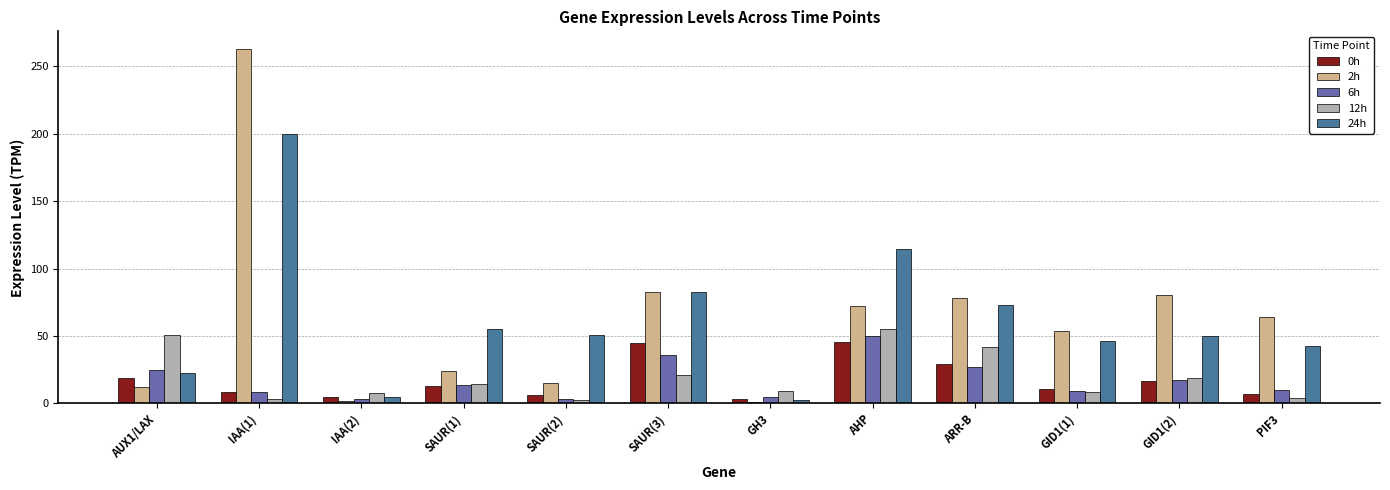

The 6h series shows 13.1 at AUX1/LAX. True or false?

False